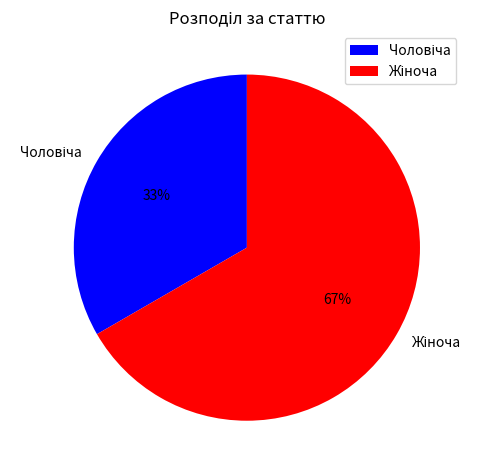

To the nearest percent, what is the average slice percentage?

50%